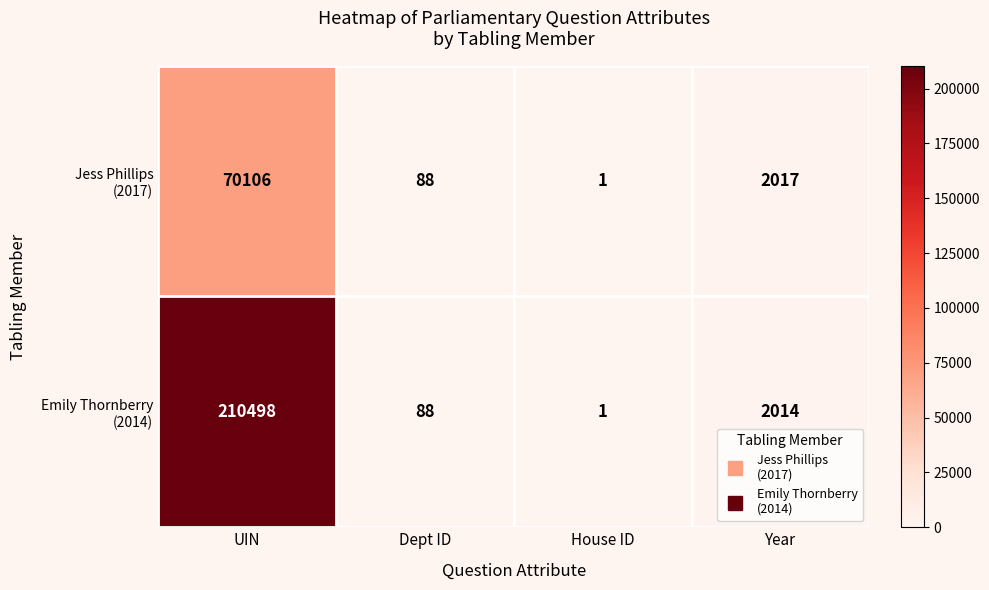

At which category is the sum across all series the highest?

UIN